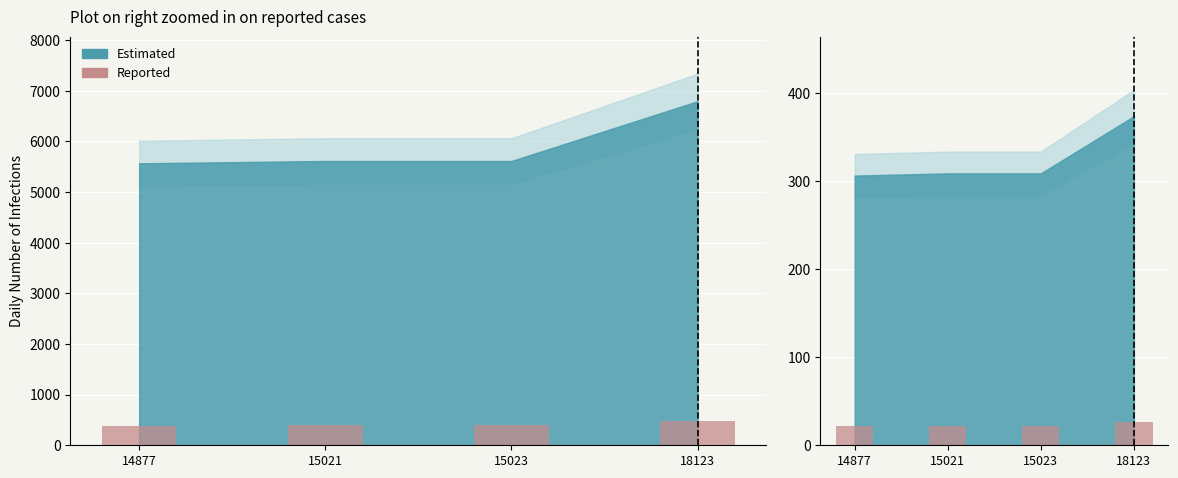

Are the bars grouped side by side (vs. stacked)?

No